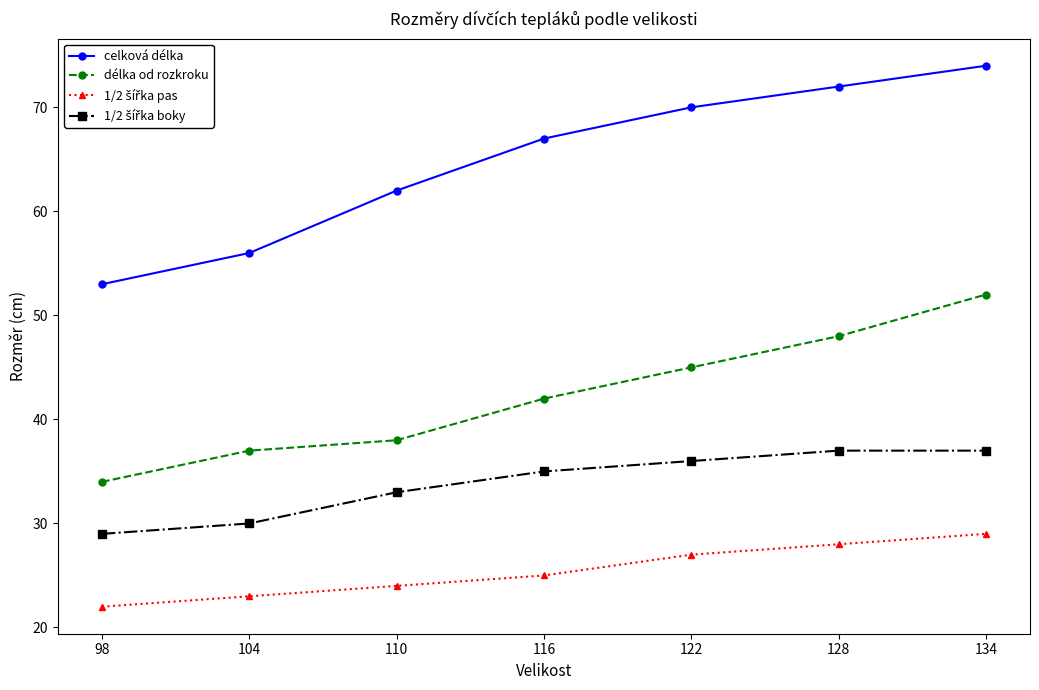

True or false: celková délka has more than 1 points higher than both neighbors.

False